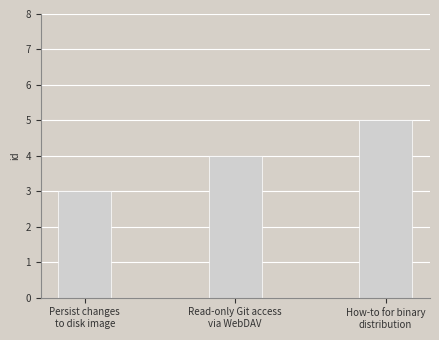

What is the difference between the maximum and minimum values?

2